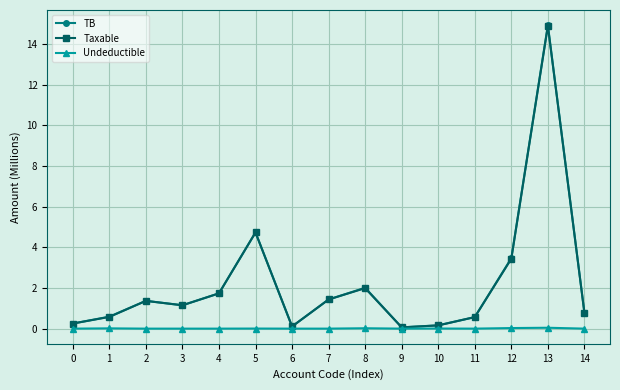

Which series changed the most between 7 and 13?

TB